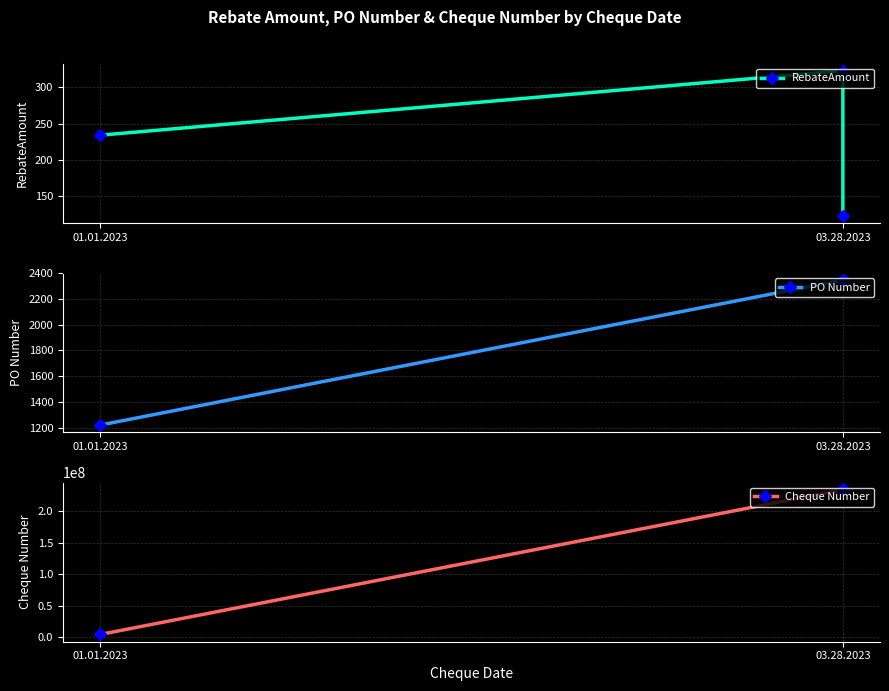

What is the difference between the RebateAmount values at 03.28.2023 and 01.01.2023?

111